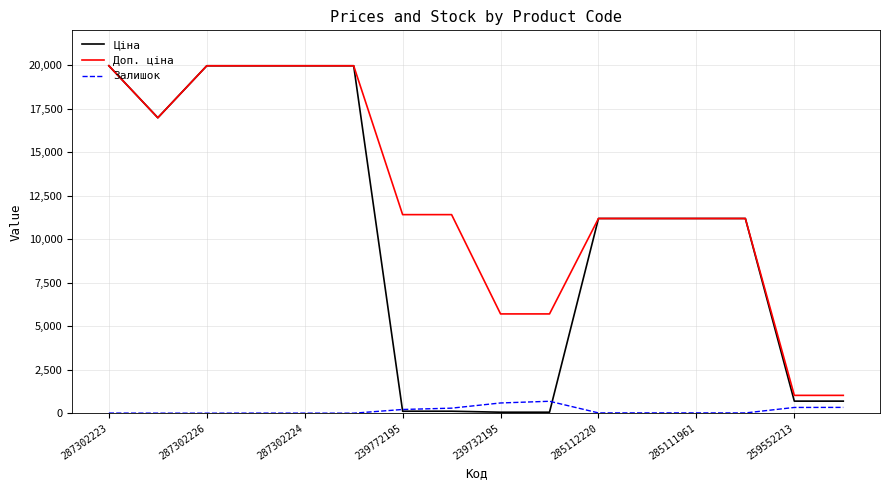

What is the difference between the maximum and second lowest values in the Доп. ціна series?

18939.5